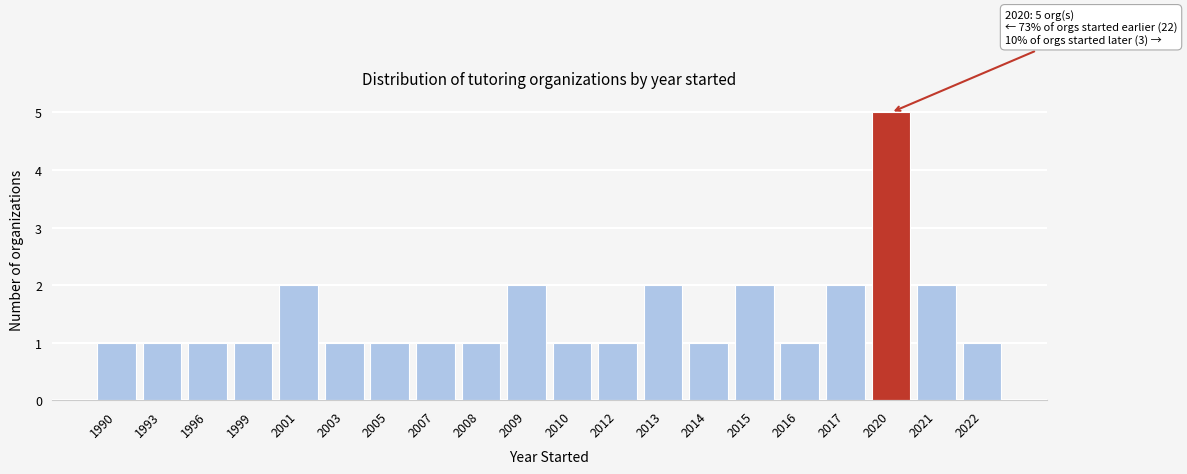

Reading right to left, transcribe all the data shown in this chart.

2022=1	2021=2	2020=5	2017=2	2016=1	2015=2	2014=1	2013=2	2012=1	2010=1	2009=2	2008=1	2007=1	2005=1	2003=1	2001=2	1999=1	1996=1	1993=1	1990=1